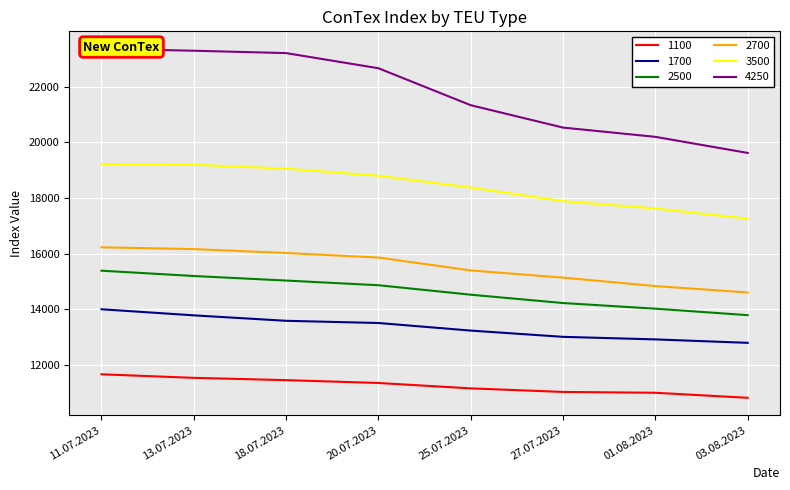

What is the difference between the maximum and minimum values in the 1100 series?

845